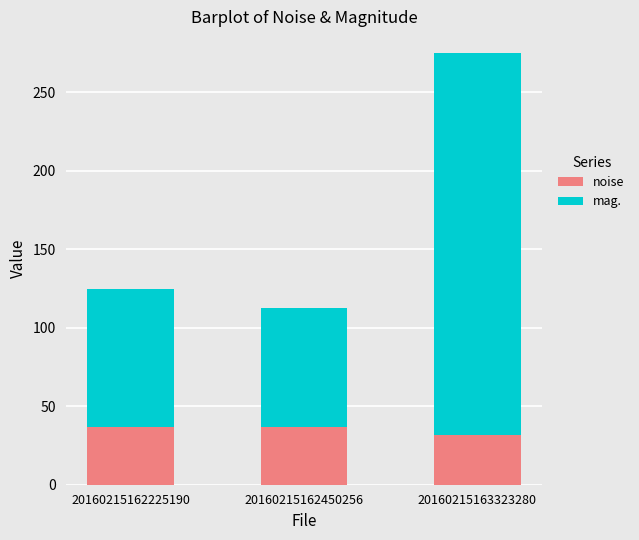

What is the sum of all noise values?

105.2